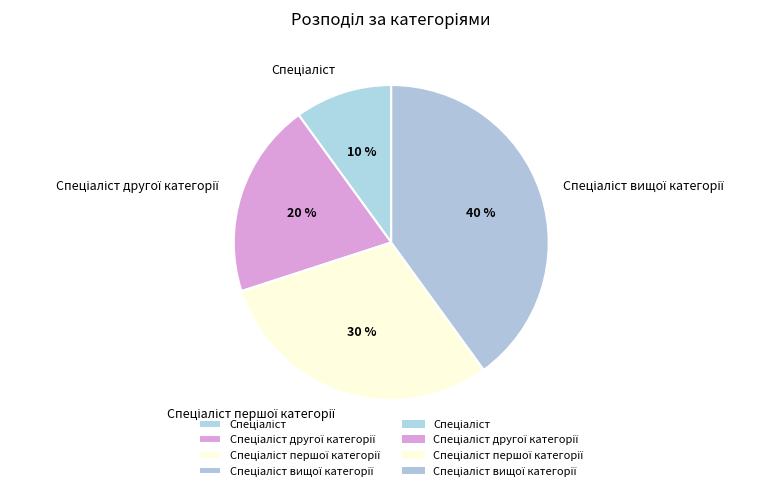

To the nearest percent, what is the average slice percentage?

25%